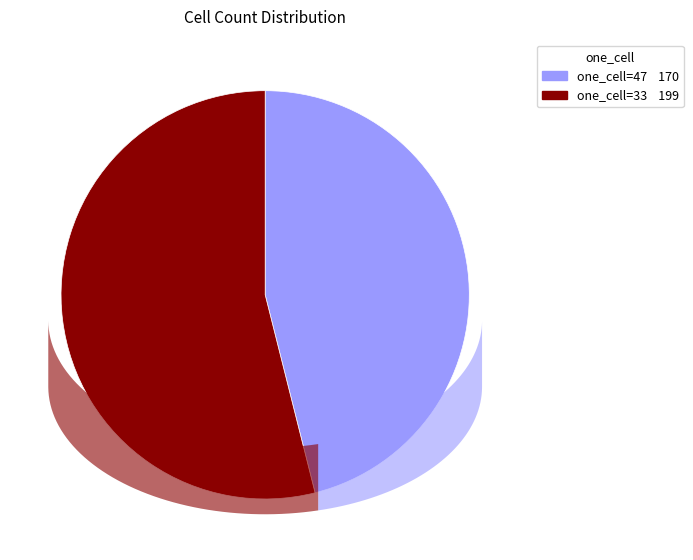

Is there a majority slice in this chart?

Yes